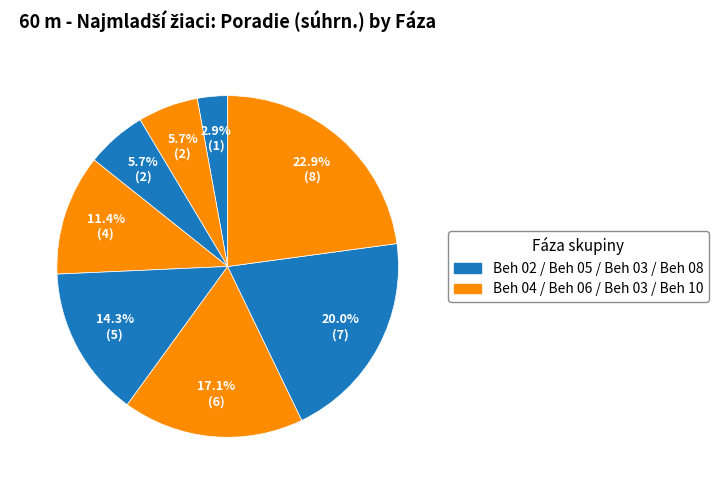

How many segments does this pie chart have?

8